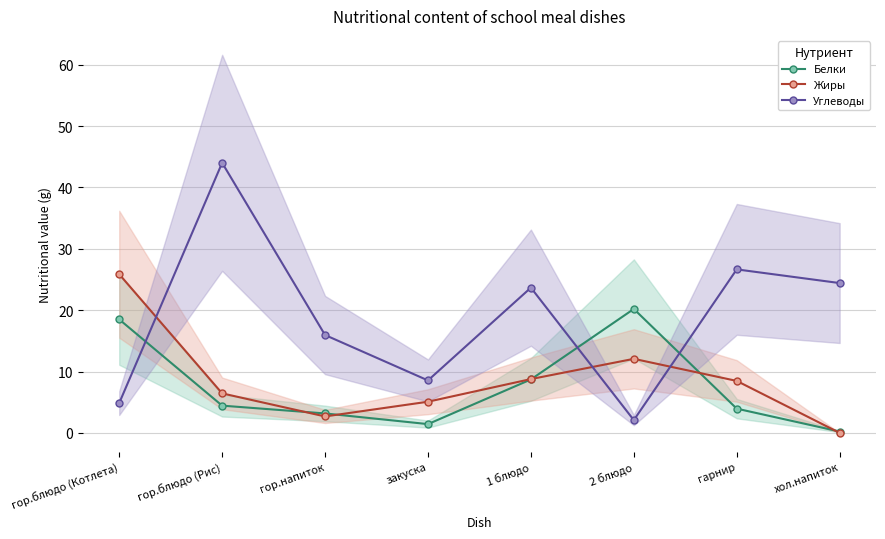

Which series has the widest spread of values?

Углеводы